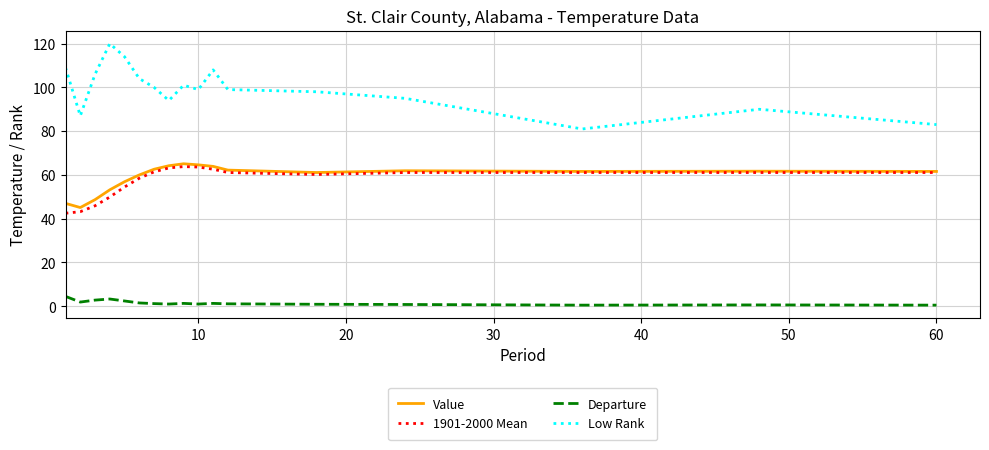

True or false: Value and Departure cross at least once.

False